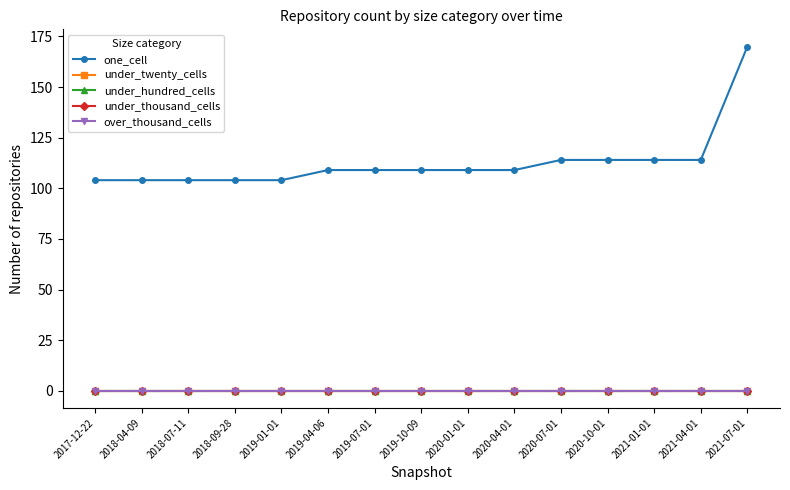

Does the chart have visible grid lines?

No